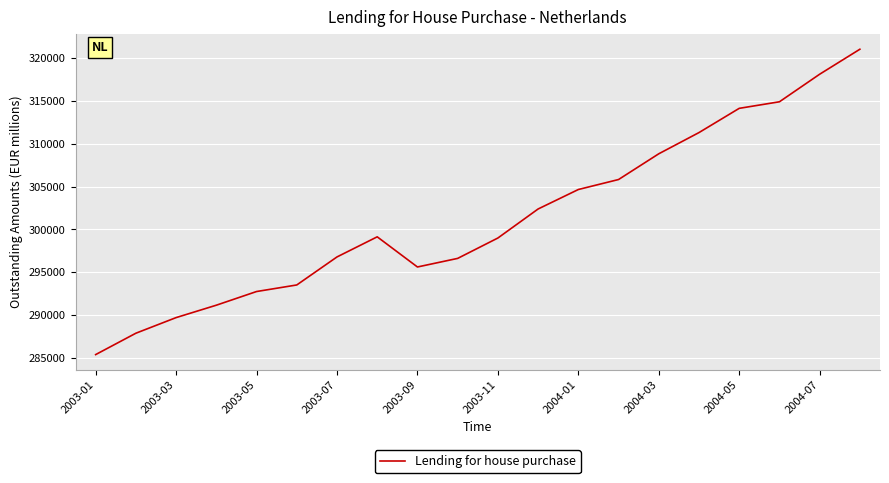

What is the sum of all values?

6028868